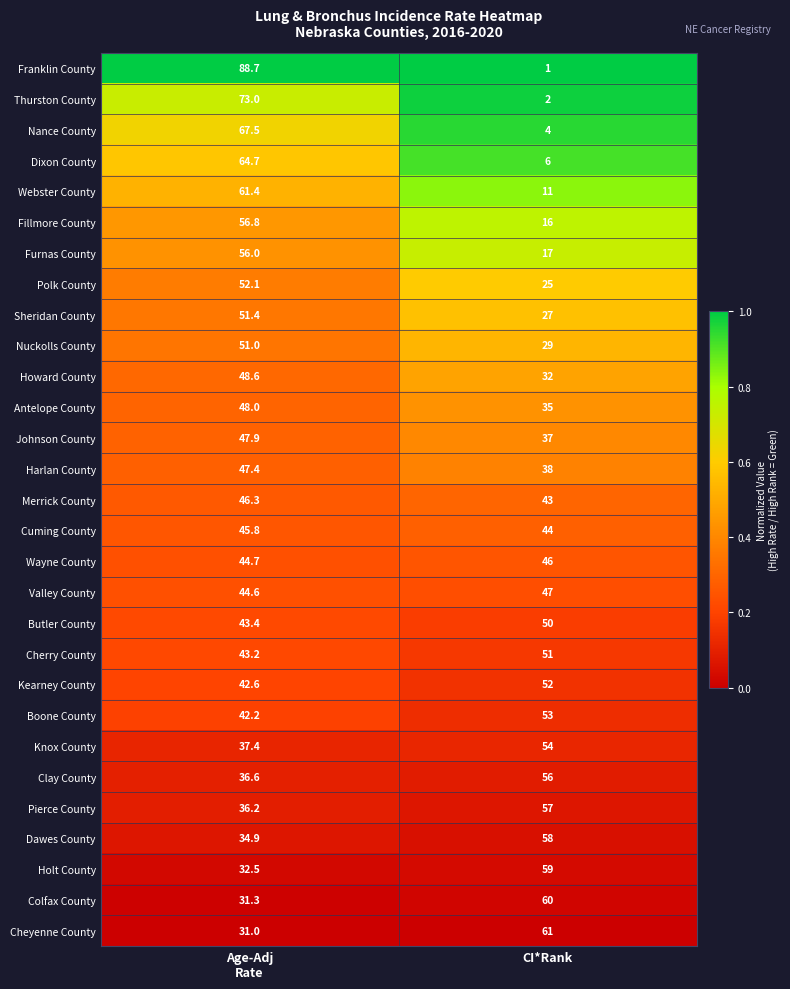

Which series changed the most between Age-Adj
Rate and CI*Rank?

Franklin County